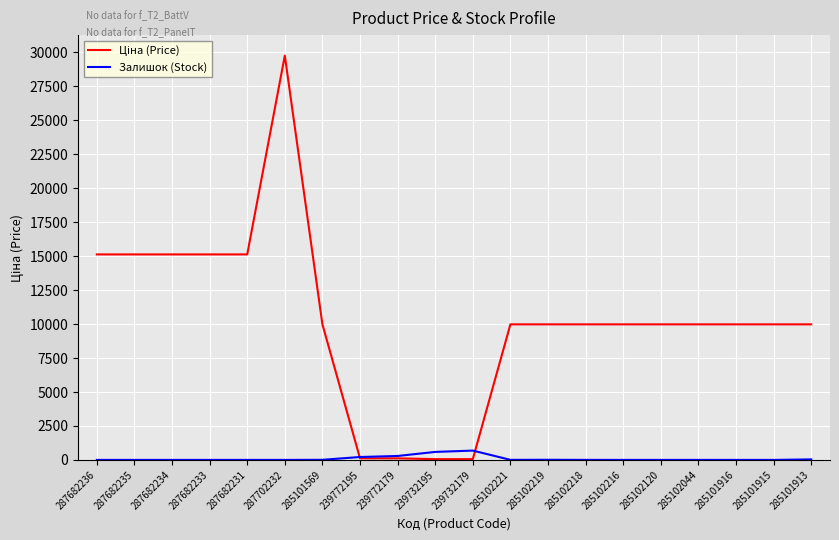

What is the difference between the highest and lowest values at 239772195?

99.9